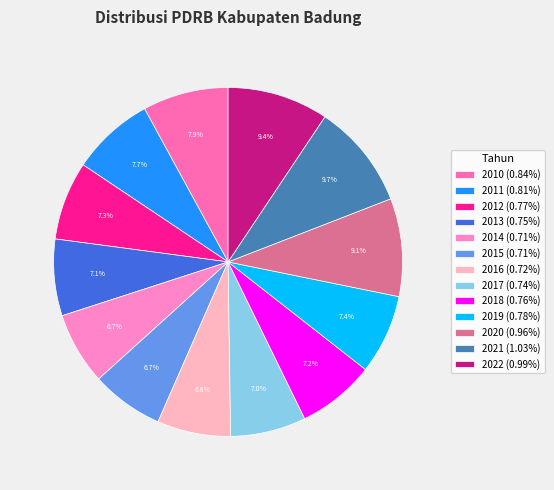

How many slices are in this pie chart?

13